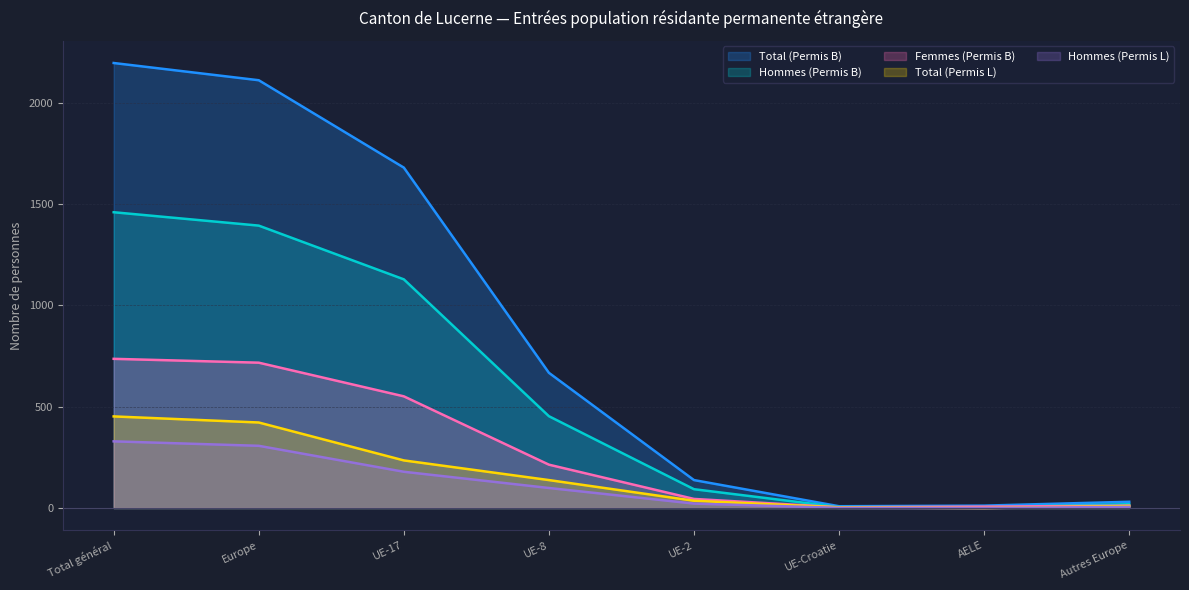

Between UE-8 and Autres Europe, which series saw the biggest shift?

Total (Permis B)